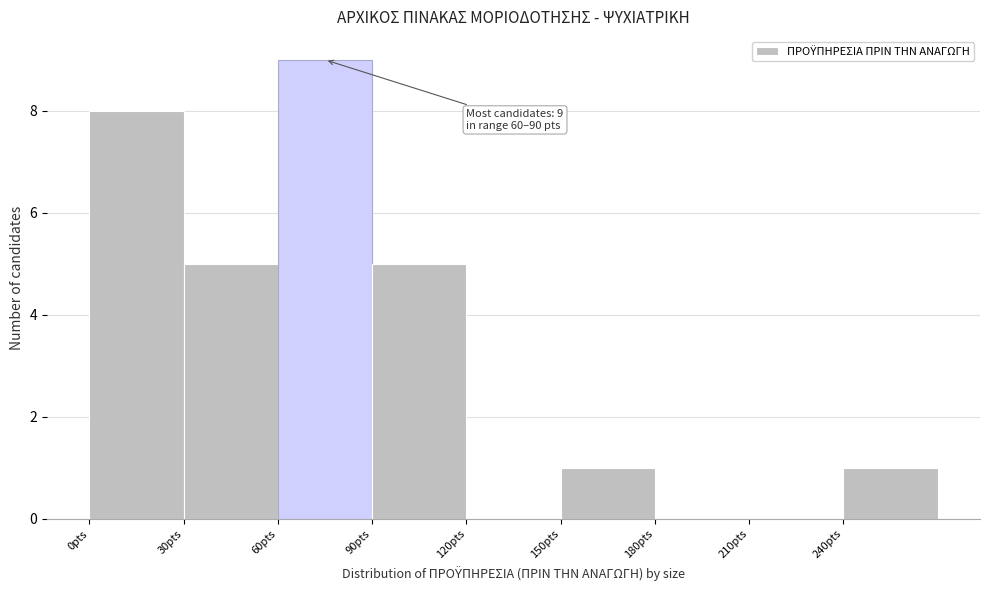

Over which range of the x-axis is the bar tallest?

60 to 90